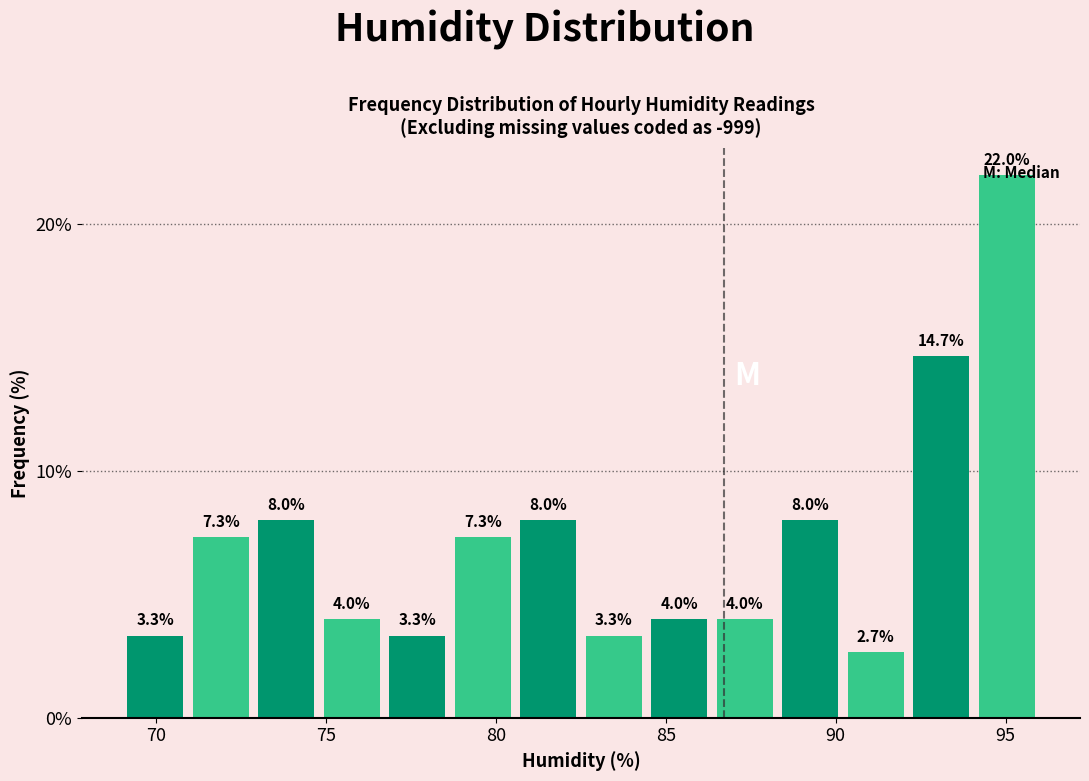

Around what value on the x-axis is the tallest bar? Give the approximate position of its centre, as read against the axis.

95.0